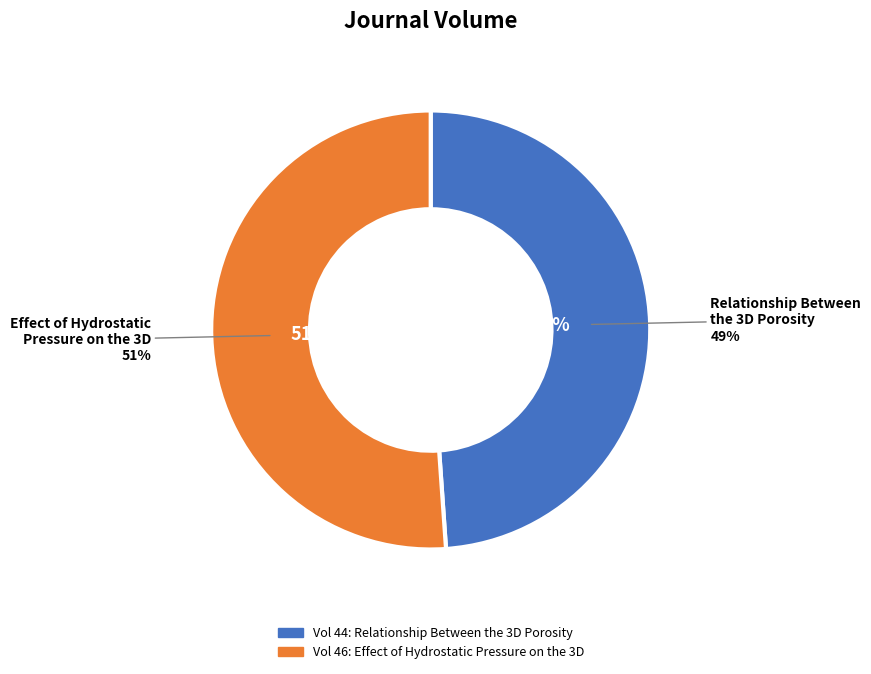

How many slices are in this pie chart?

2